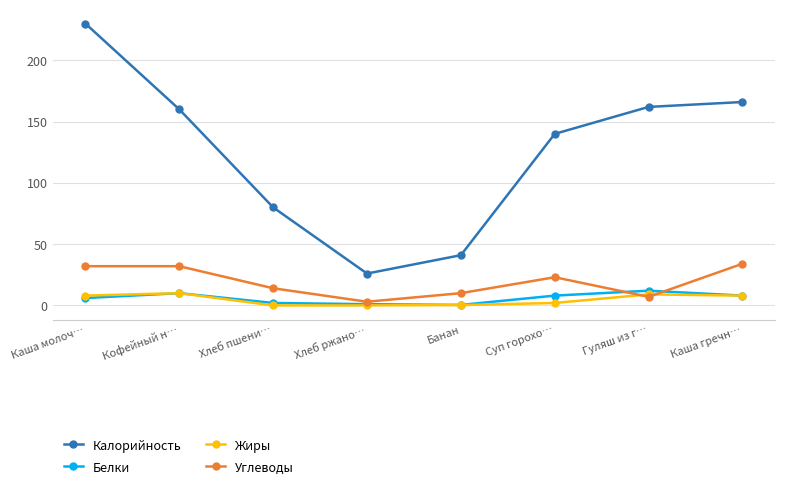

What is the label of the 7th point from the right?

Кофейный н…